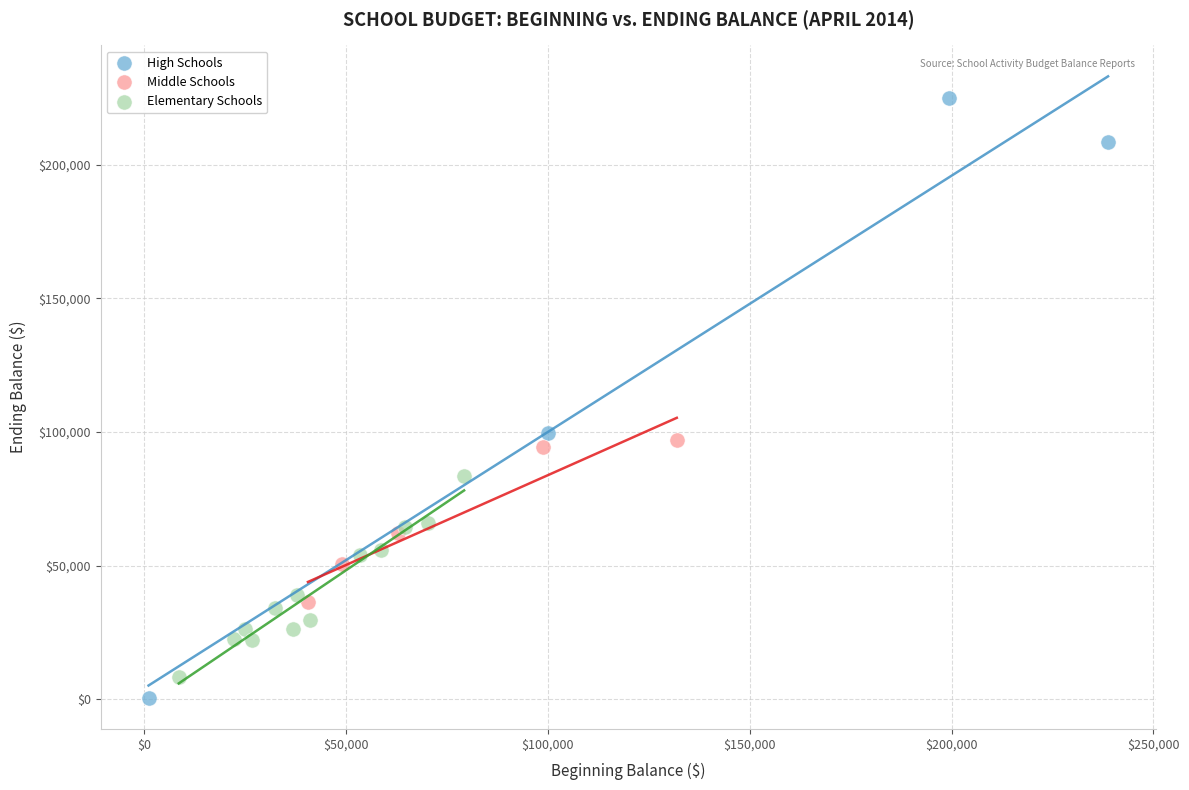

What are all the series names shown in the legend?

High Schools, Middle Schools, Elementary Schools